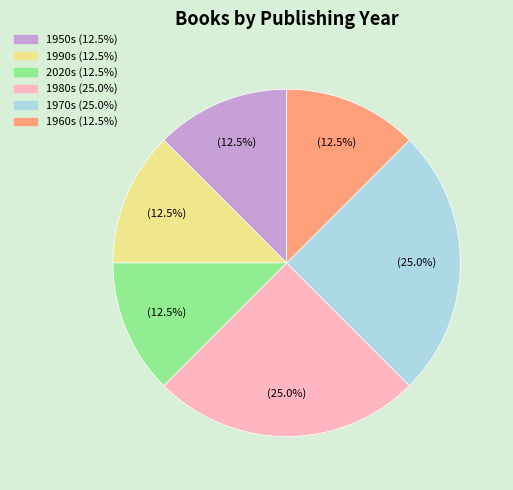

How many slices are in this pie chart?

6